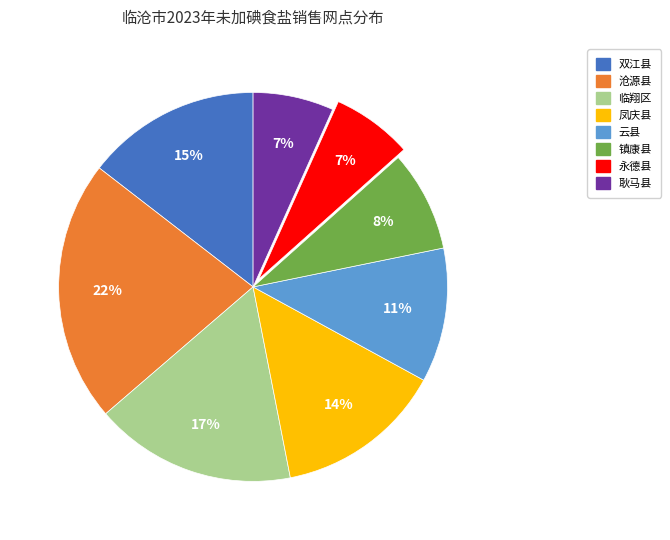

How many segments does this pie chart have?

8